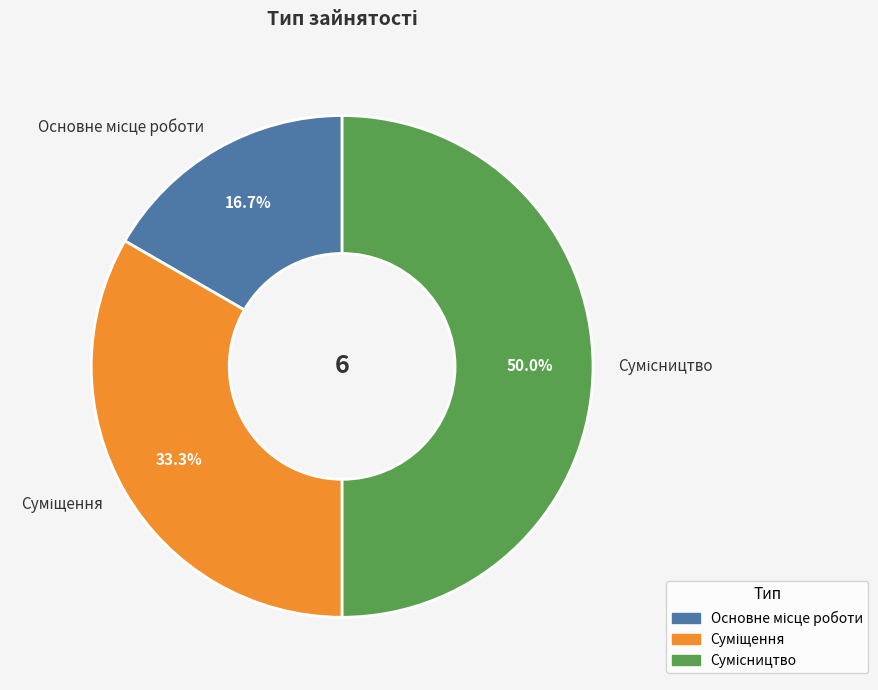

How many segments does this pie chart have?

3